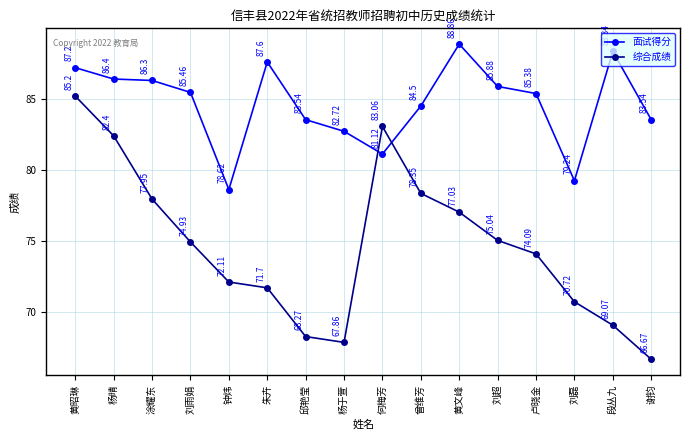

At which label is 综合成绩 closest to 75?

刘超